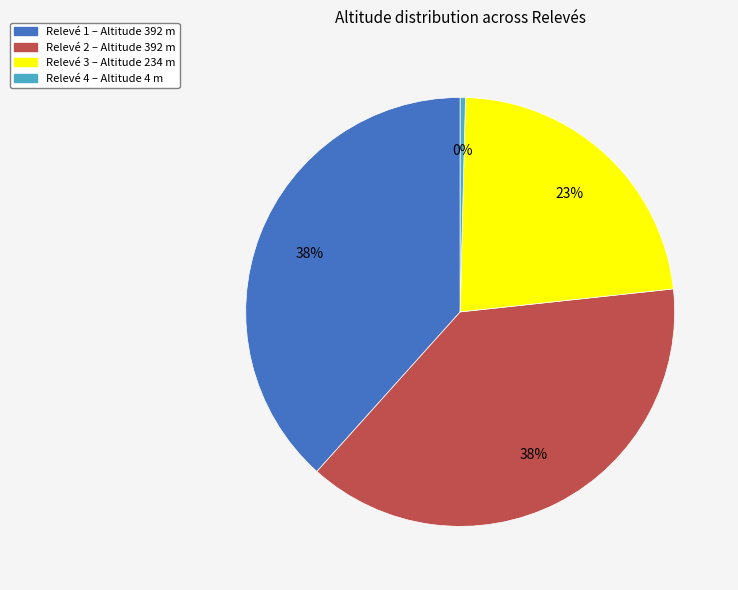

Count the number of slices in the pie.

4